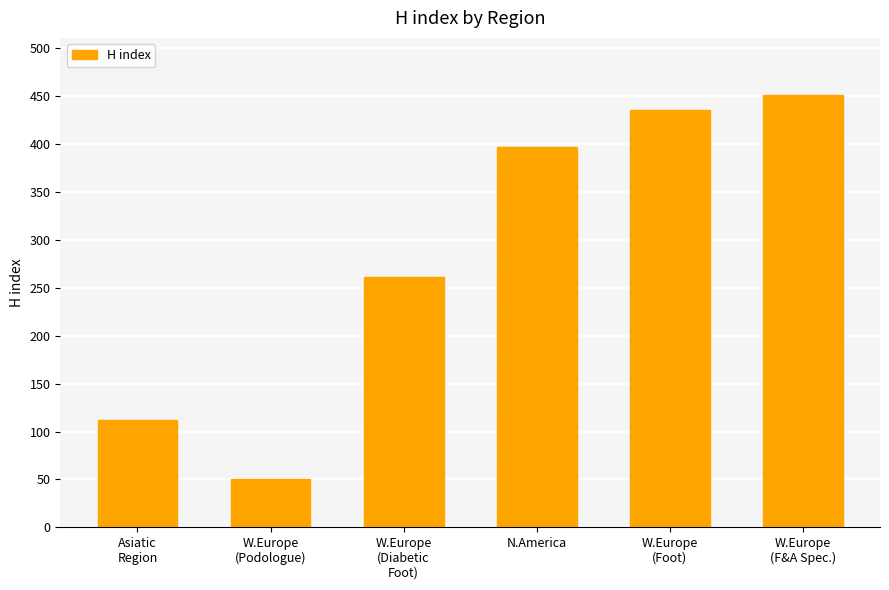

What is the label of the 1st bar from the left?

Asiatic
Region